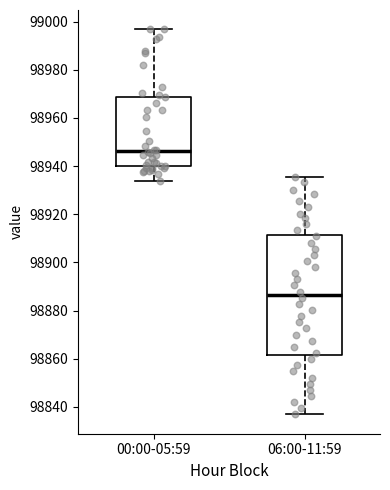

Which box's median line is the lowest?

06:00-11:59